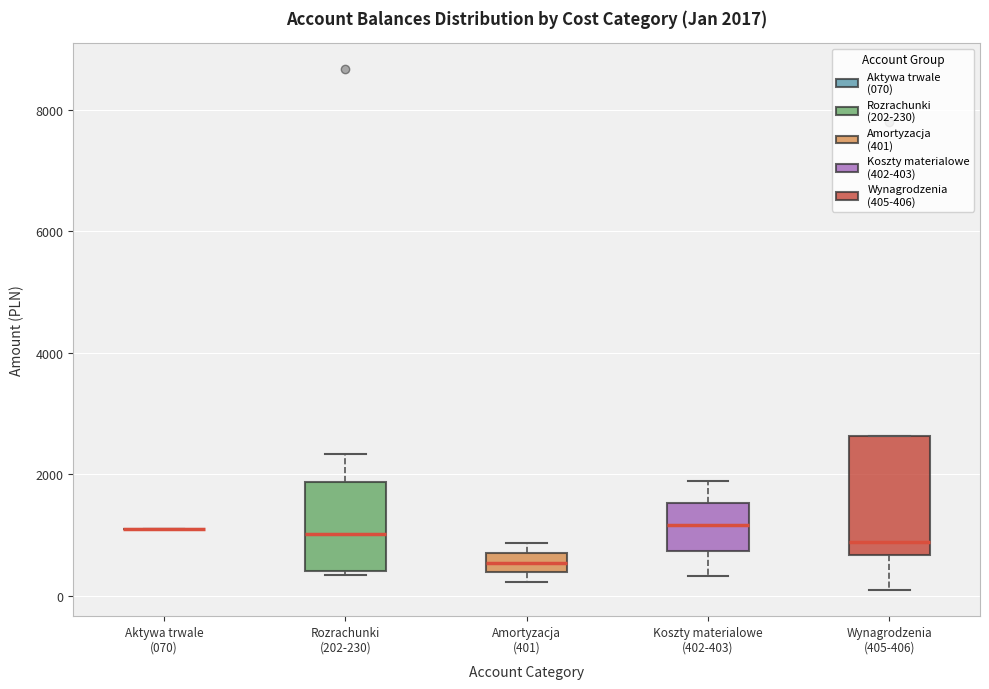

Comparing the boxes themselves (not the whiskers), which one is the tallest?

Wynagrodzenia (405-406)